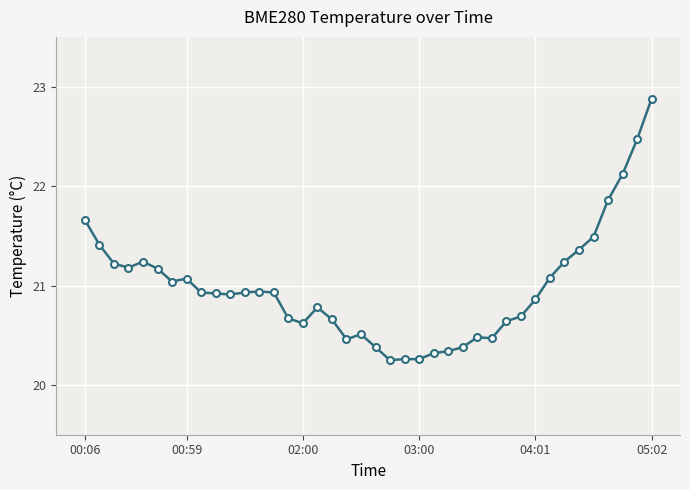

What is the sum of all values?

839.1